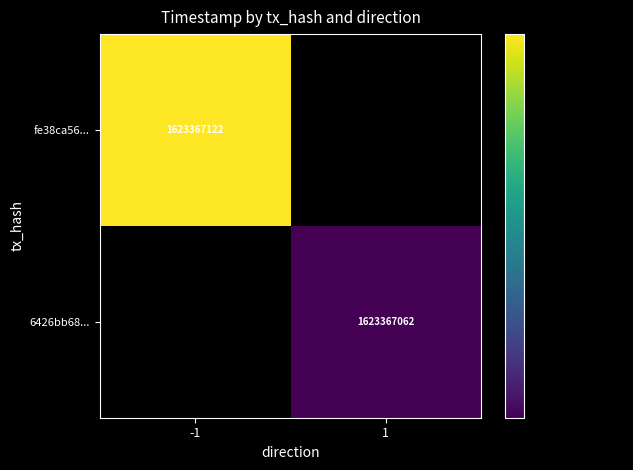

How many data points does each series have?

2